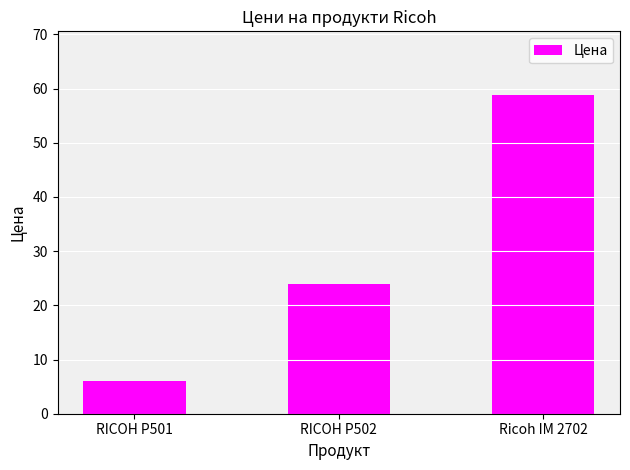

Between Ricoh IM 2702 and RICOH P502, which is larger?

Ricoh IM 2702